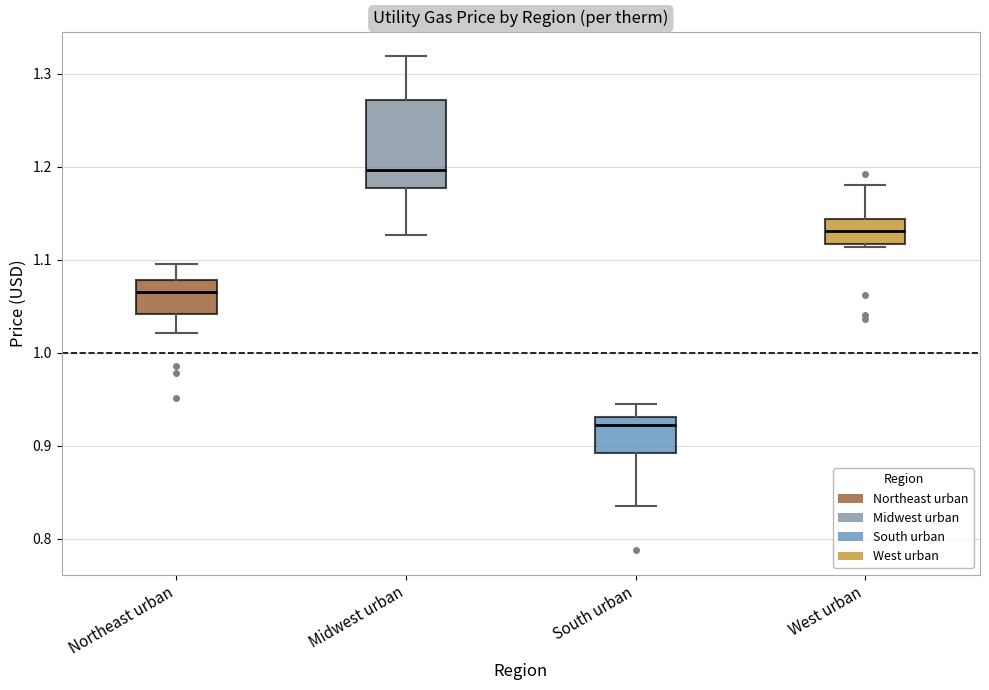

Reading left to right, transcribe this box plot: for each box, give where its median line is, the range the box spans, and where its two whiskers end, as read against the y-axis. The values are not printed on the chart, so give them approximately, as read against the axis.

Northeast urban: median 1.07, box 1.04 to 1.08, whiskers 1.02 to 1.10
Midwest urban: median 1.20, box 1.18 to 1.27, whiskers 1.13 to 1.32
South urban: median 0.92, box 0.89 to 0.93, whiskers 0.83 to 0.94
West urban: median 1.13, box 1.12 to 1.14, whiskers 1.11 to 1.18